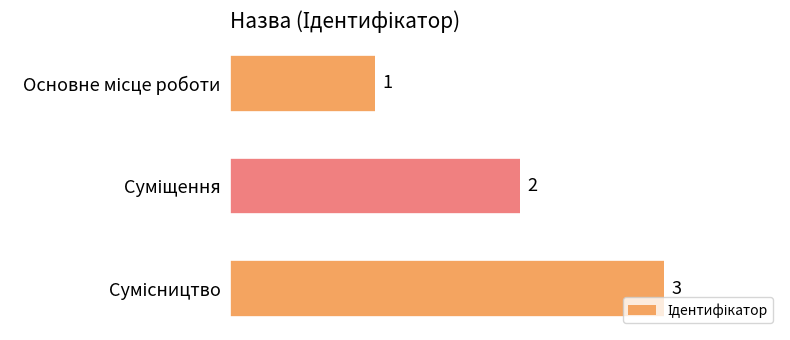

What is the sum of all values?

6